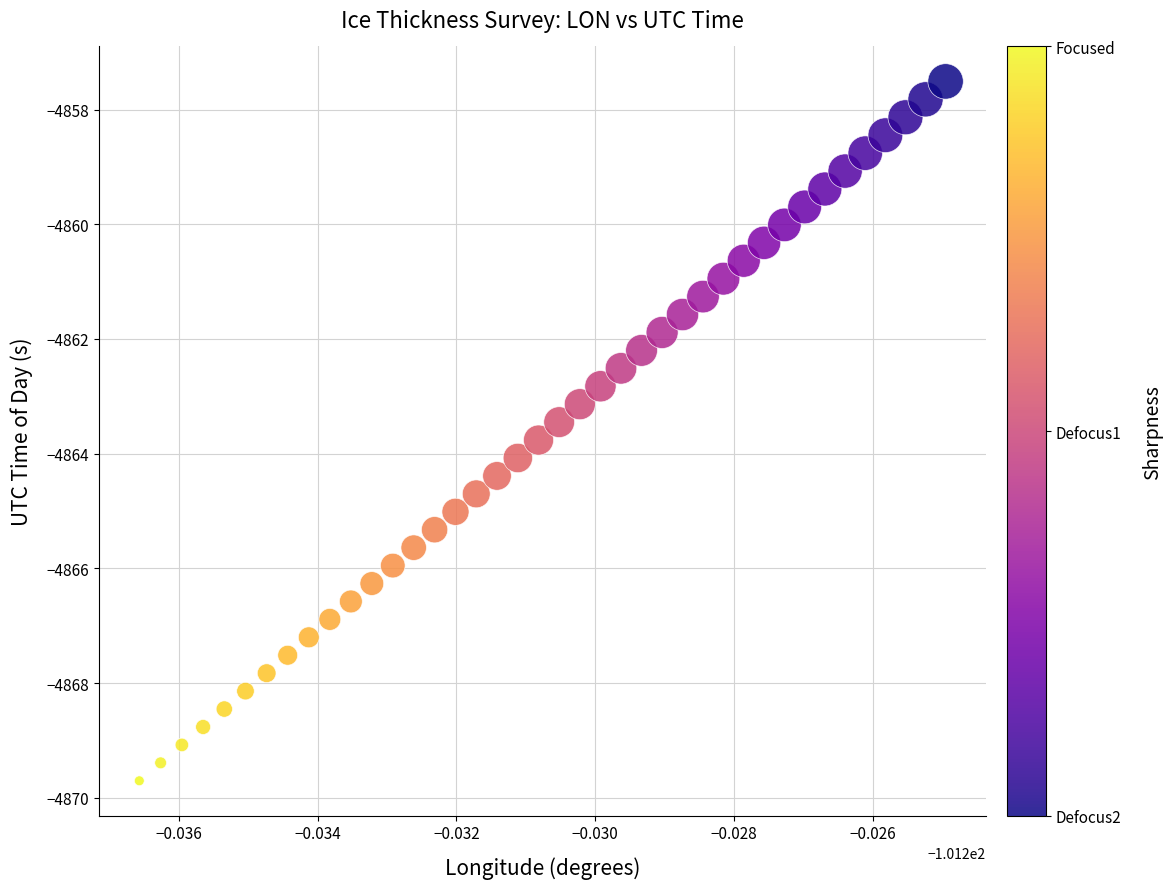

What is the range of Y values (max minus min)?

12.2